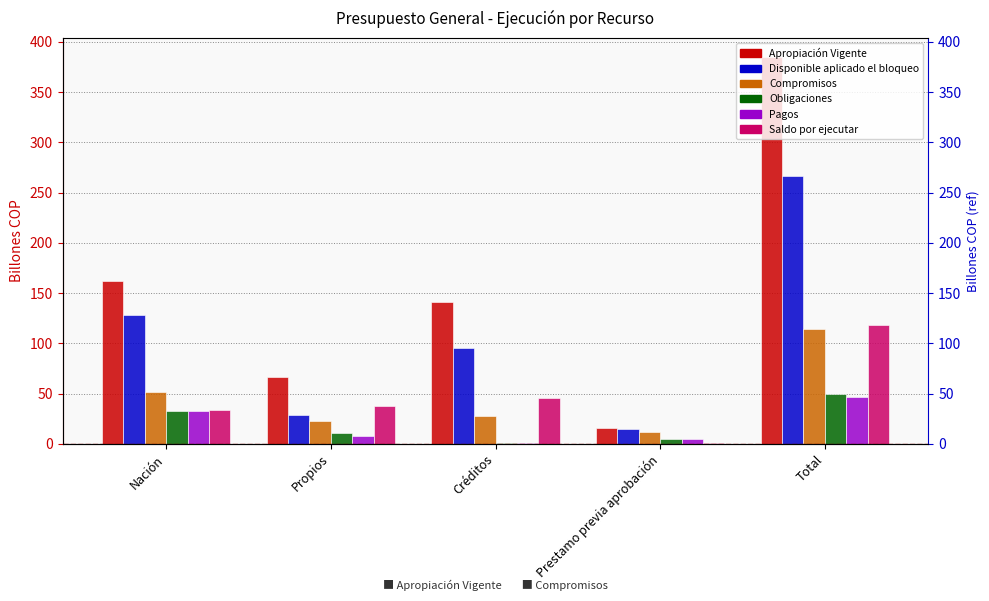

List the labels in order of Compromisos value, smallest first.

Prestamo previa aprobación, Propios, Créditos, Nación, Total